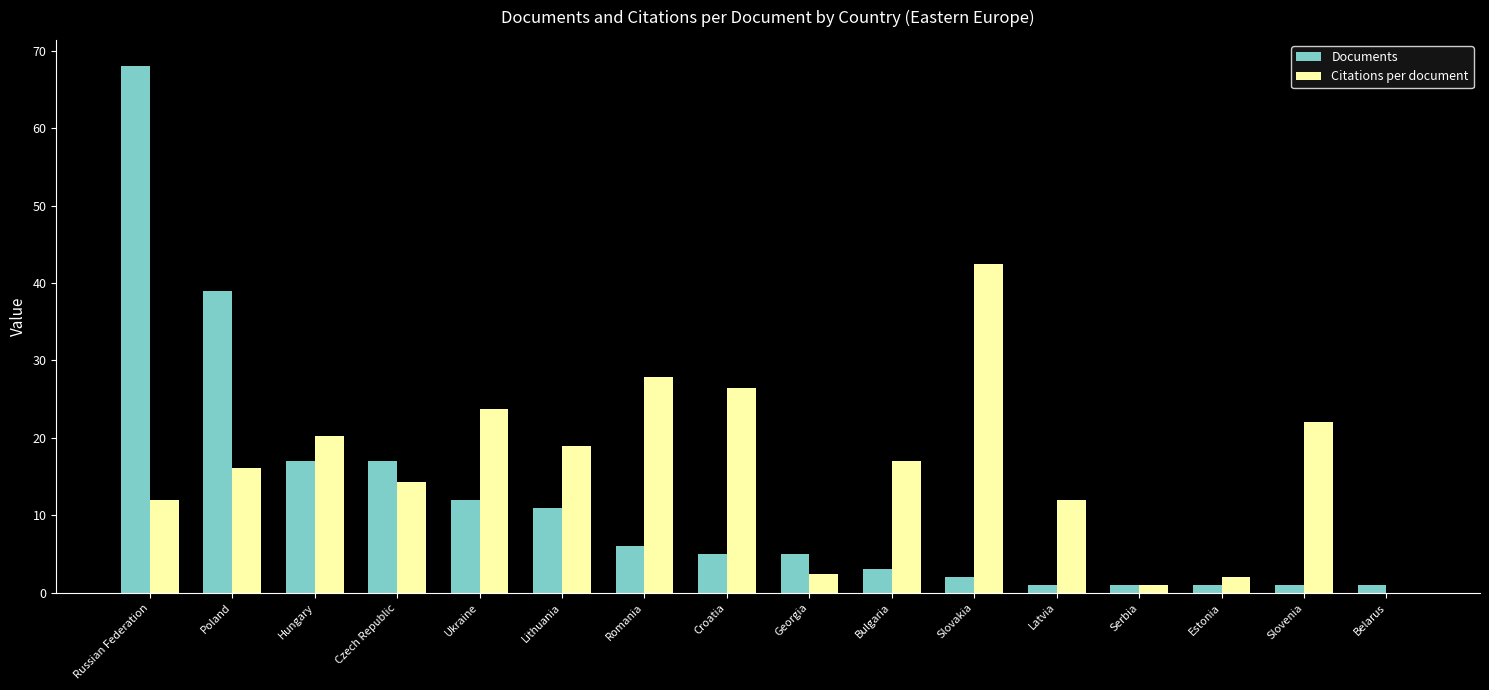

How many distinct data groups are displayed?

2